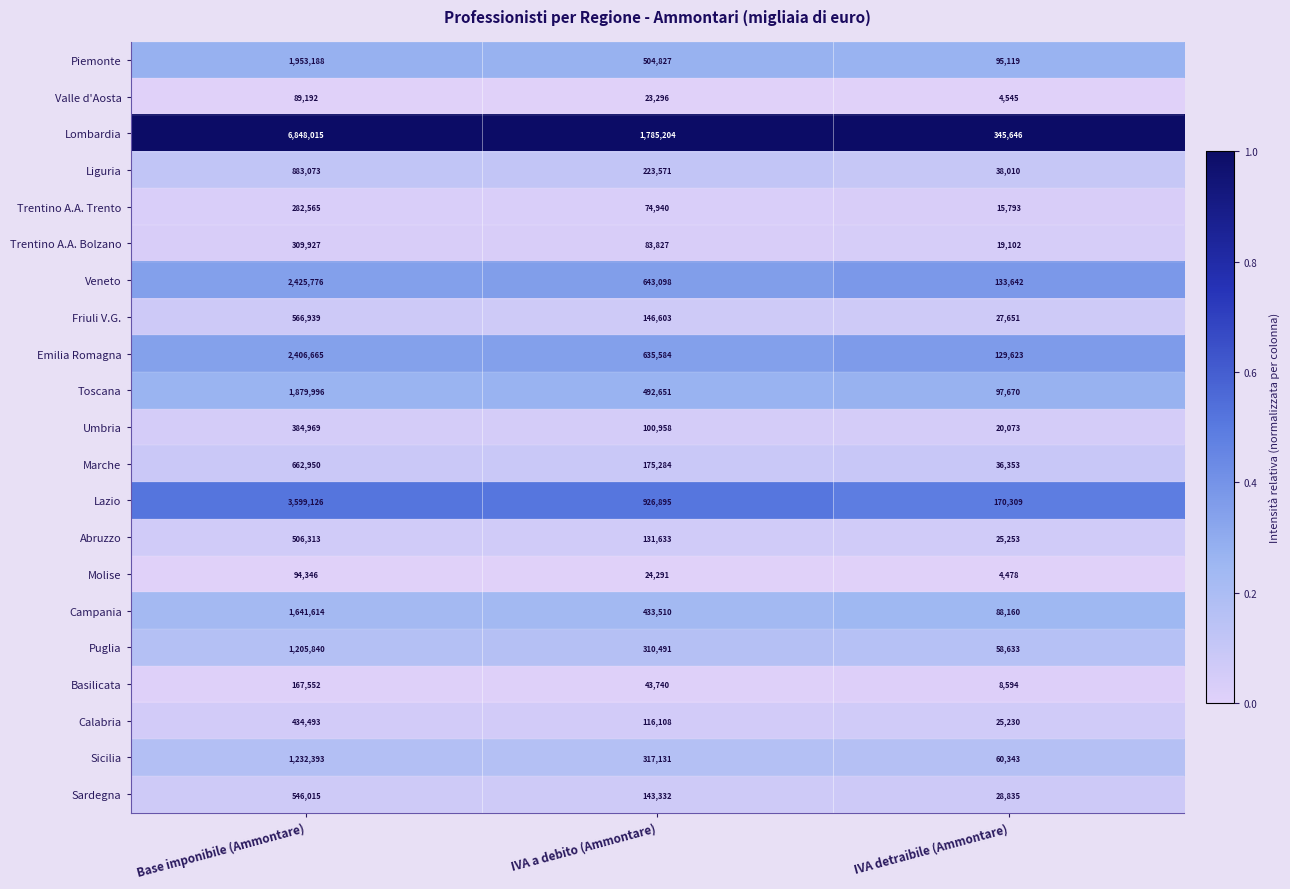

Rank the series by their maximum value, from lowest to highest.

Valle d'Aosta, Molise, Basilicata, Trentino A.A. Trento, Trentino A.A. Bolzano, Umbria, Calabria, Abruzzo, Sardegna, Friuli V.G., Marche, Liguria, Puglia, Sicilia, Campania, Toscana, Piemonte, Emilia Romagna, Veneto, Lazio, Lombardia